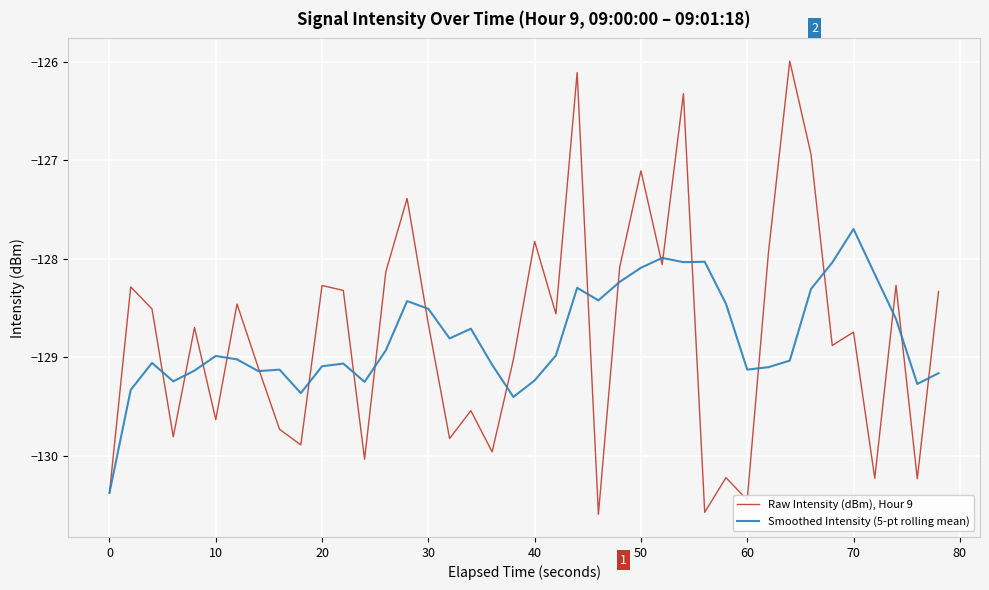

What is the minimum value for Raw Intensity (dBm), Hour 9?

-130.6